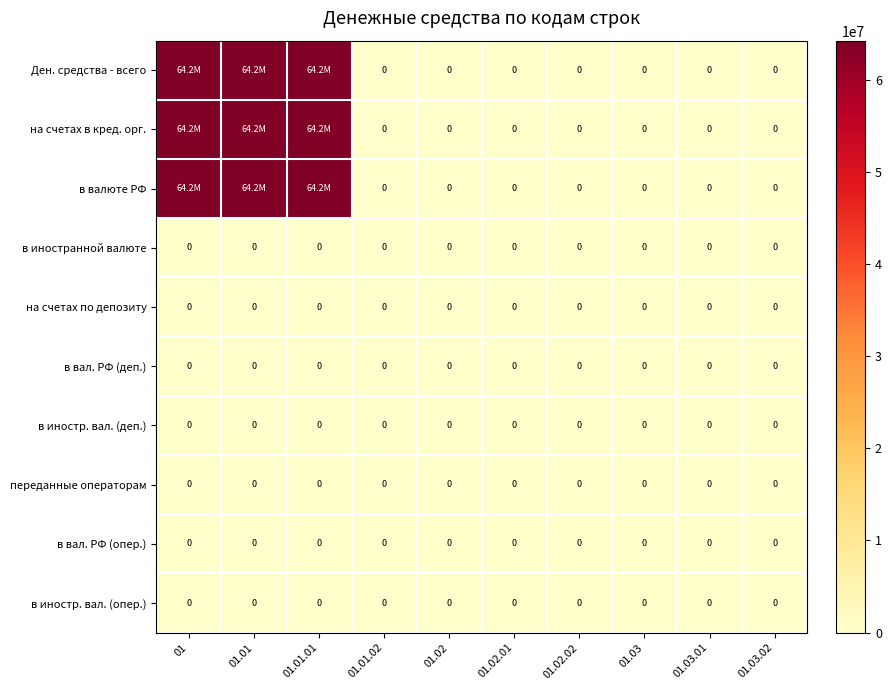

Which label corresponds to the largest value in the chart?

01